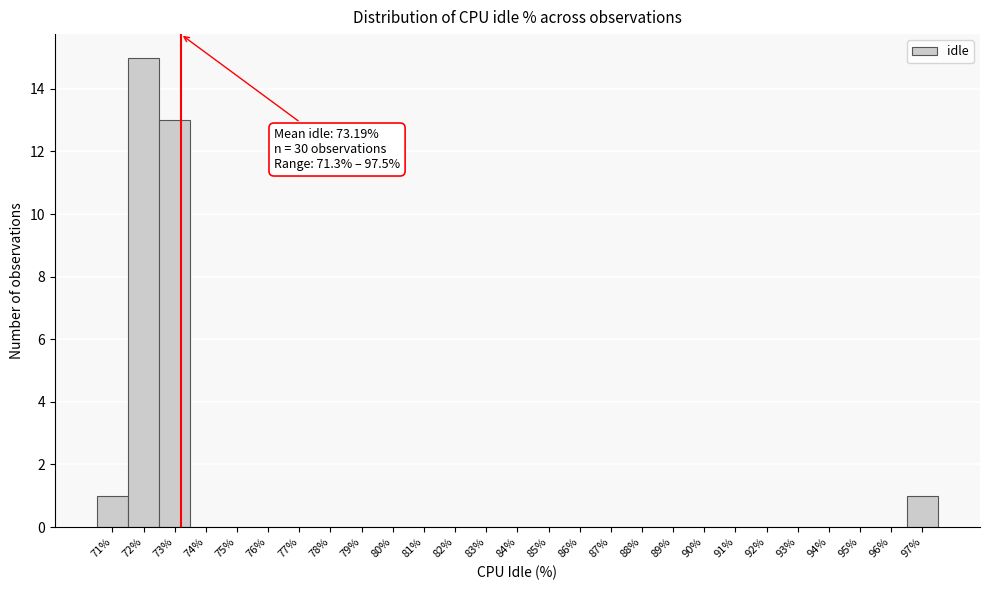

Over which range of the x-axis is the bar tallest?

71.5 to 72.5